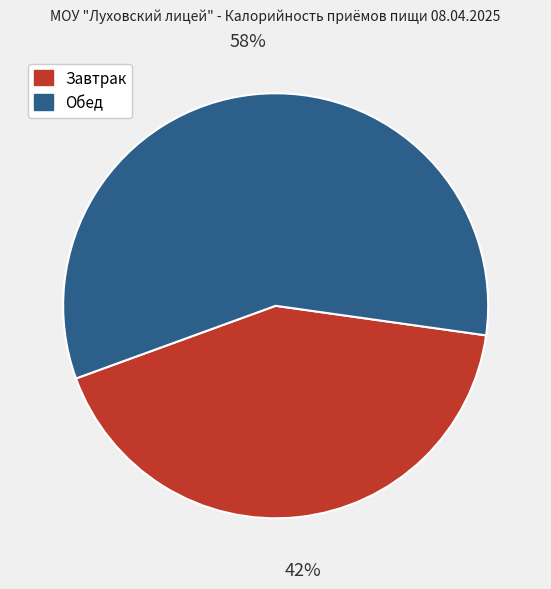

Count the number of slices in the pie.

2